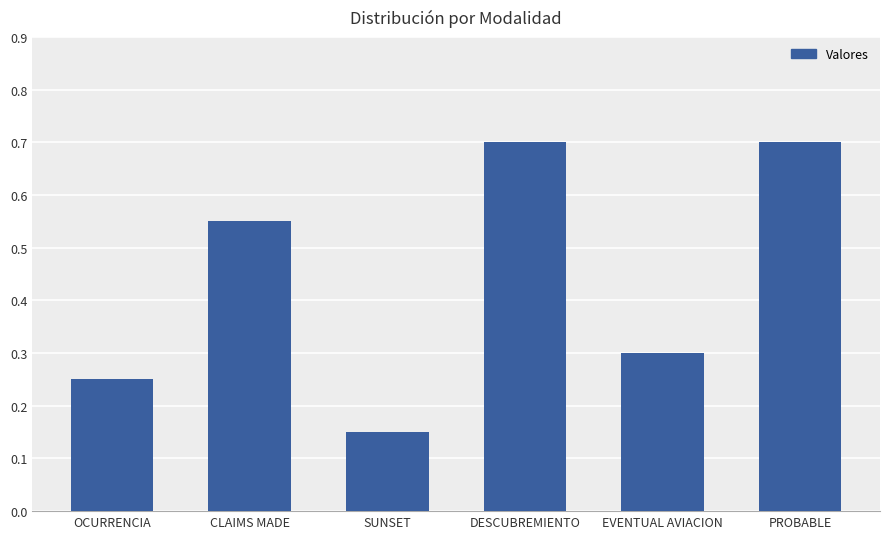

Between SUNSET and EVENTUAL AVIACION, which is larger?

EVENTUAL AVIACION